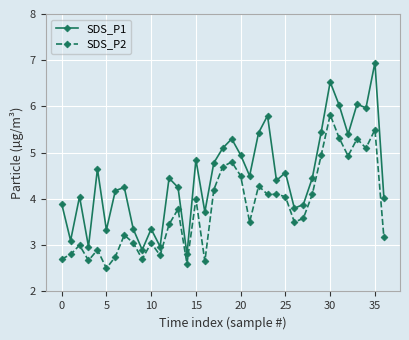

What is the sum of all SDS_P1 values?

166.4